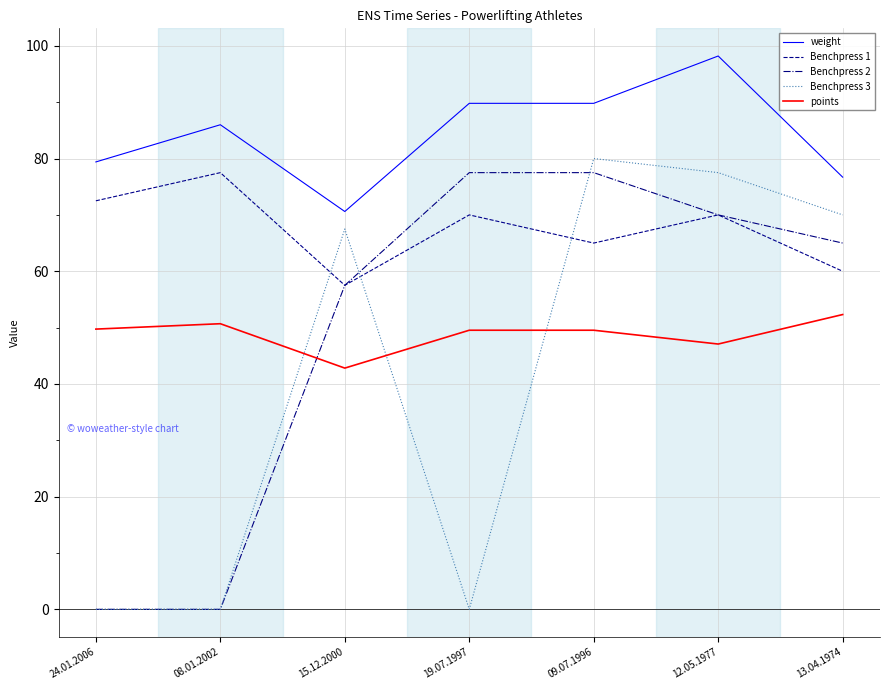

What is the total value across all series at 15.12.2000?

295.9